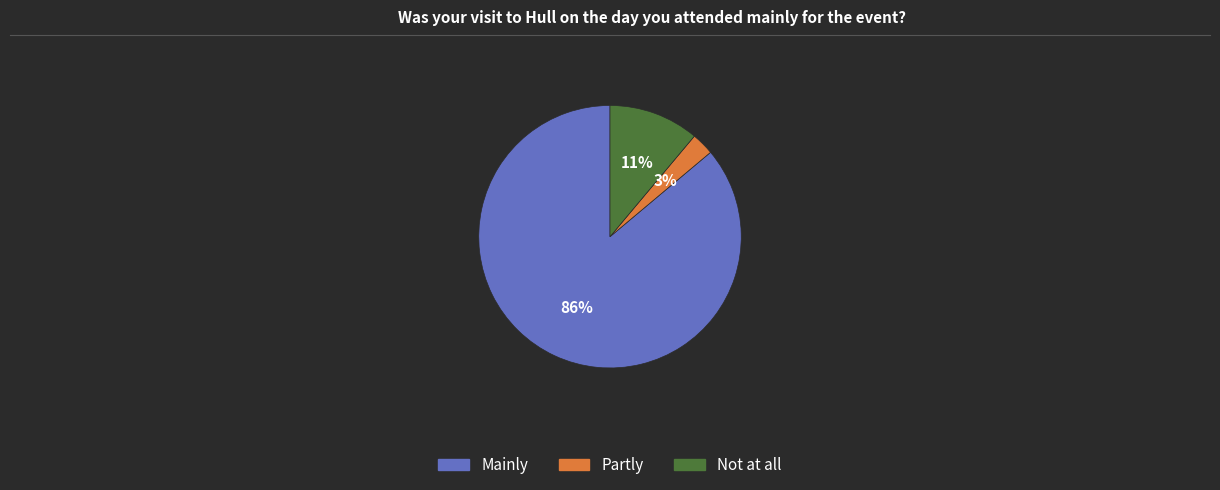

How many slices are in this pie chart?

3